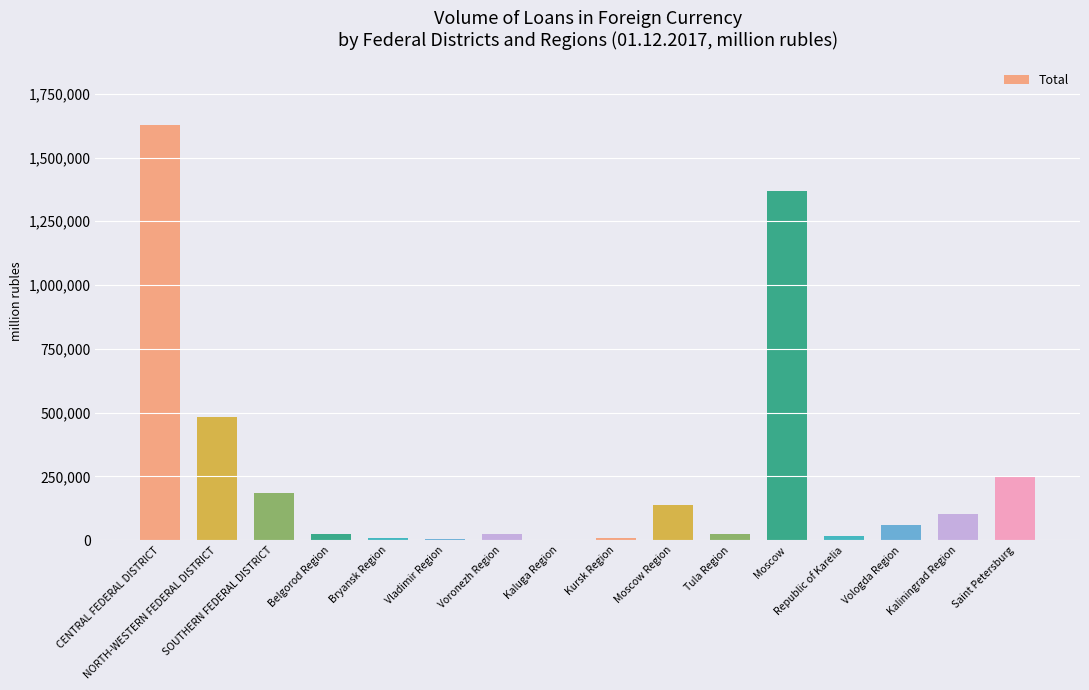

How many data points does each series have?

16